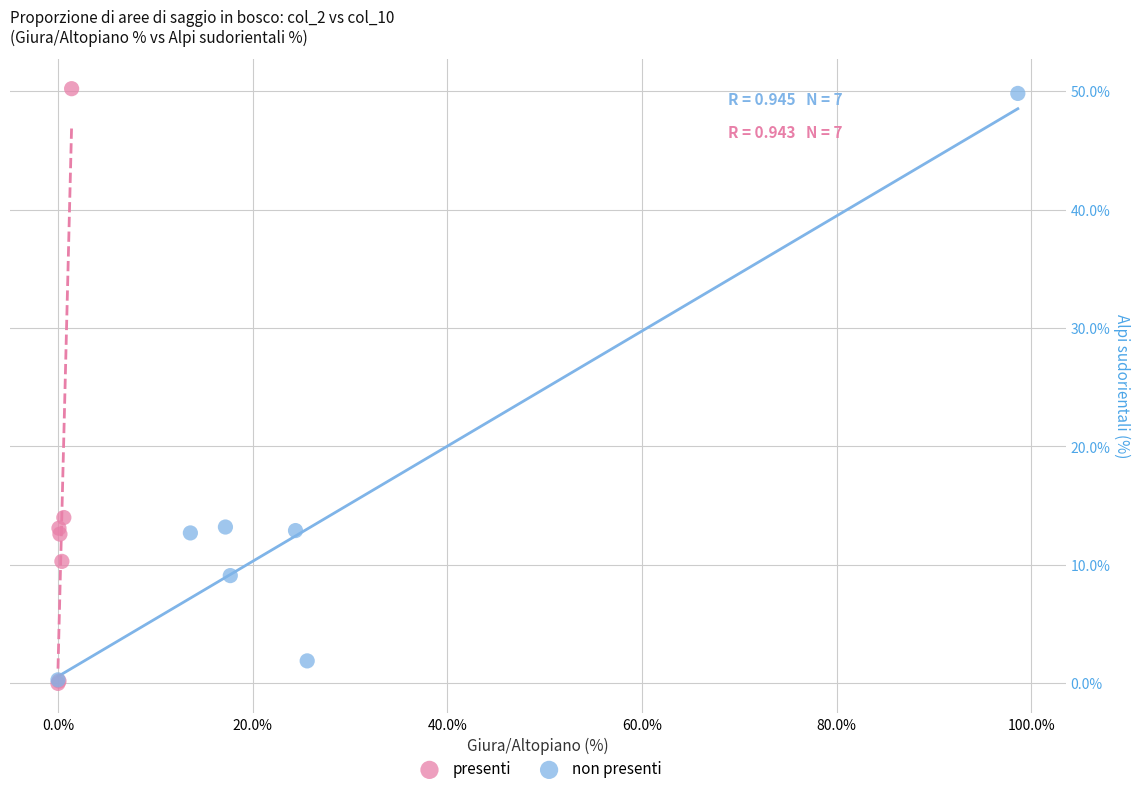

Which series has the widest spread of Y values?

presenti